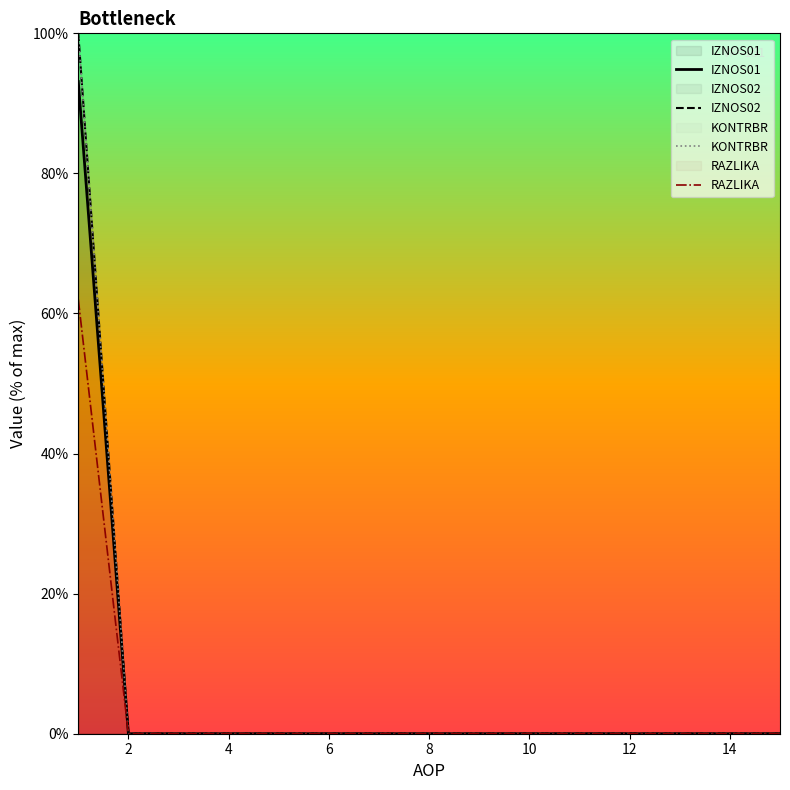

True or false: IZNOS01 has more than 0 interior local peaks.

False